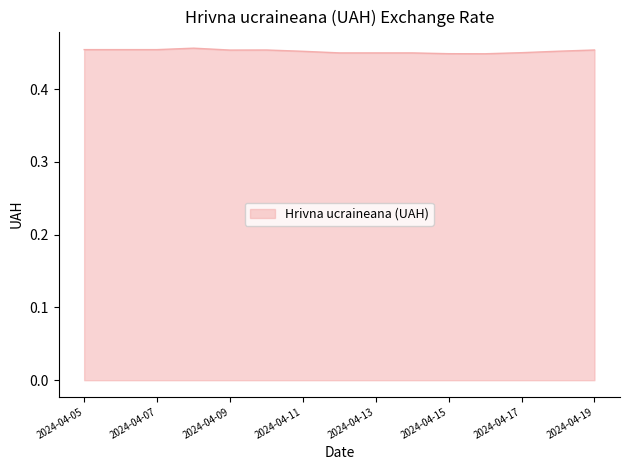

Reading left to right, transcribe all the data shown in this chart.

0.5	0.5	0.5	0.5	0.5	0.5	0.5	0.4	0.4	0.4	0.4	0.4	0.5	0.5	0.5